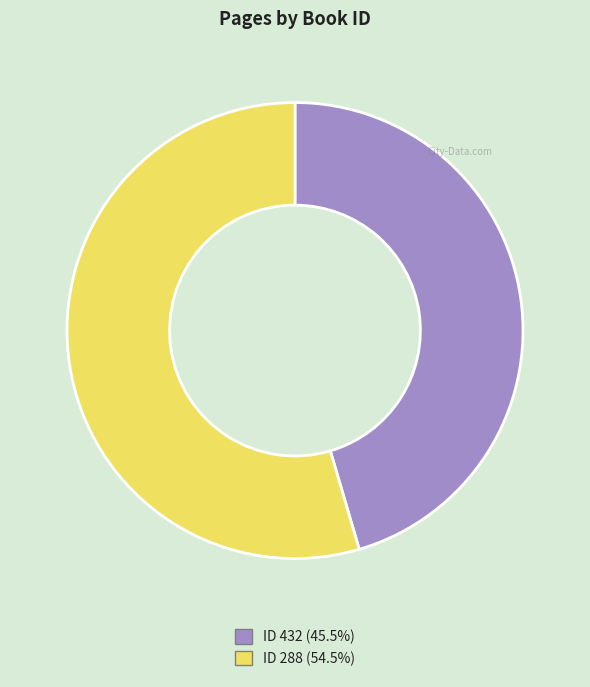

Is there any slice that represents more than half of the pie?

Yes